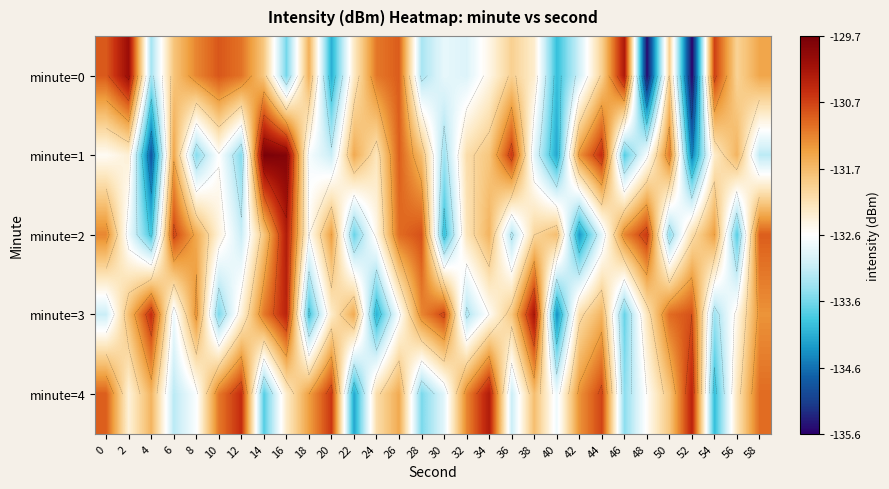

At which category is the sum across all series the highest?

16